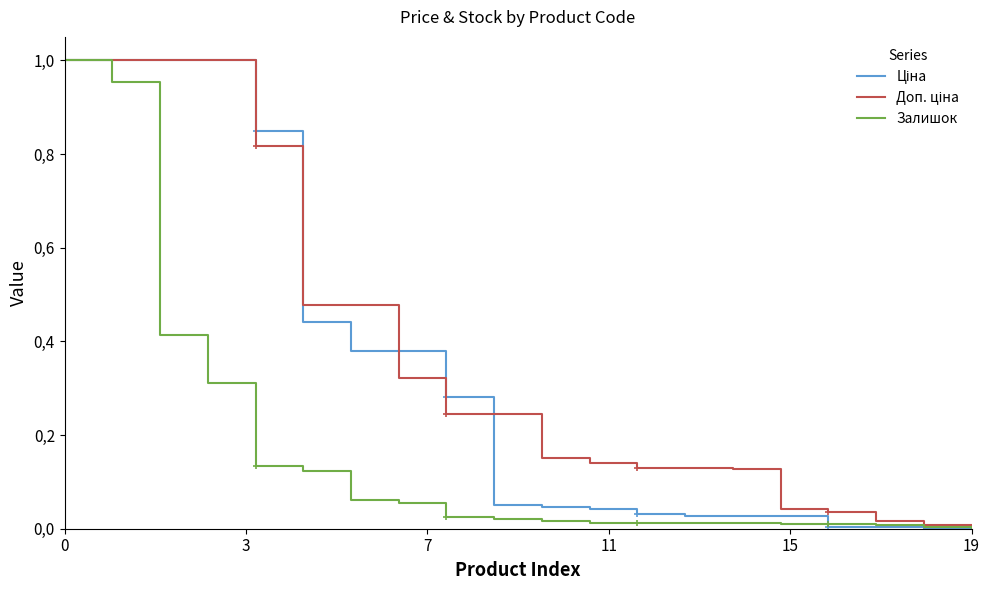

How many values in Ціна are above zero?

18